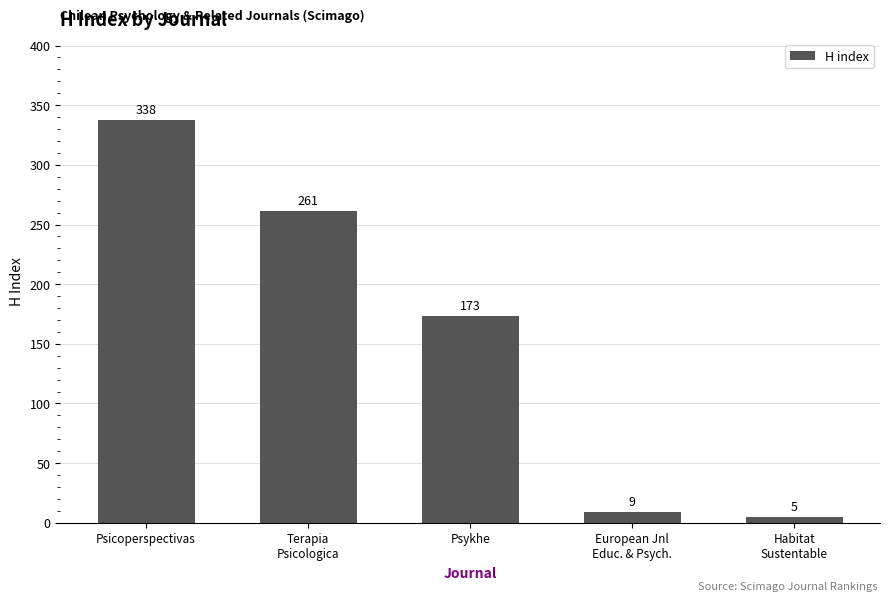

Where does the data first go above 173?

Psicoperspectivas